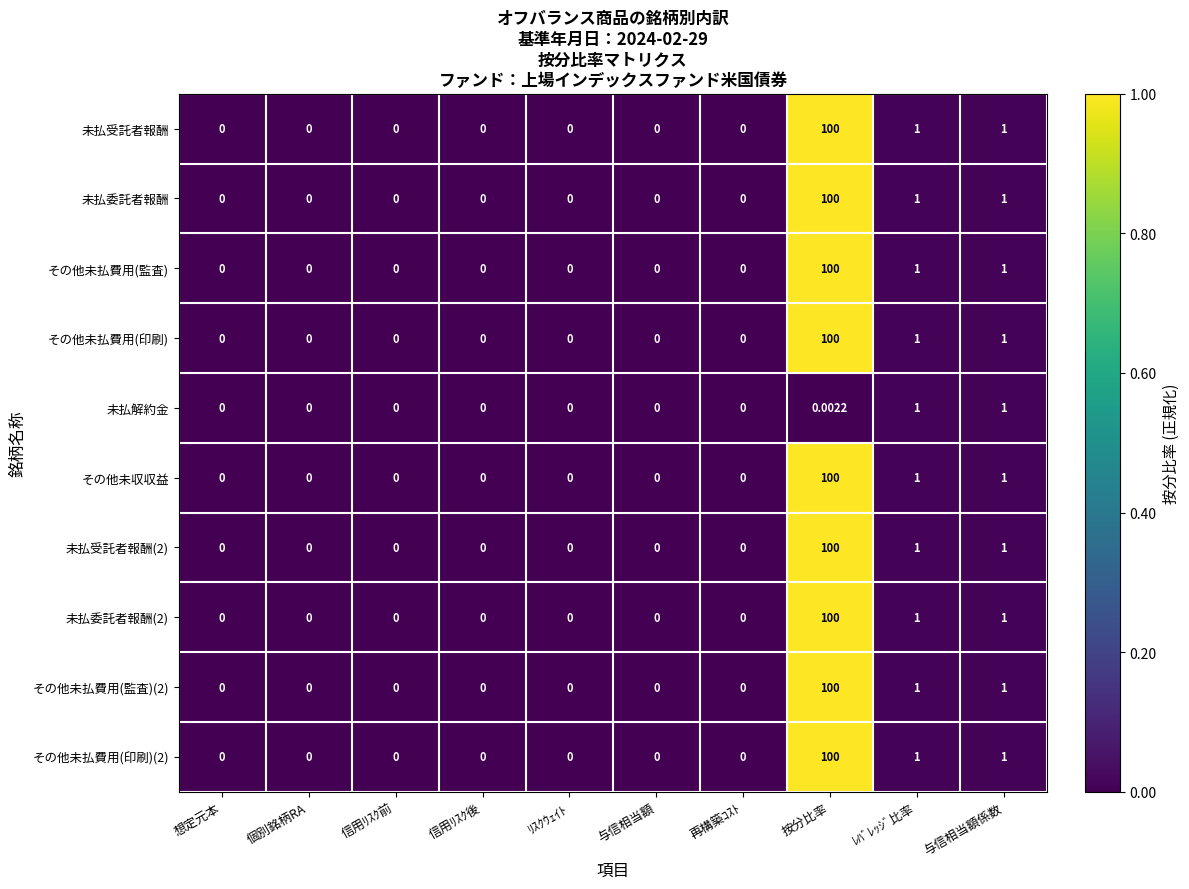

How many data points does each series have?

10